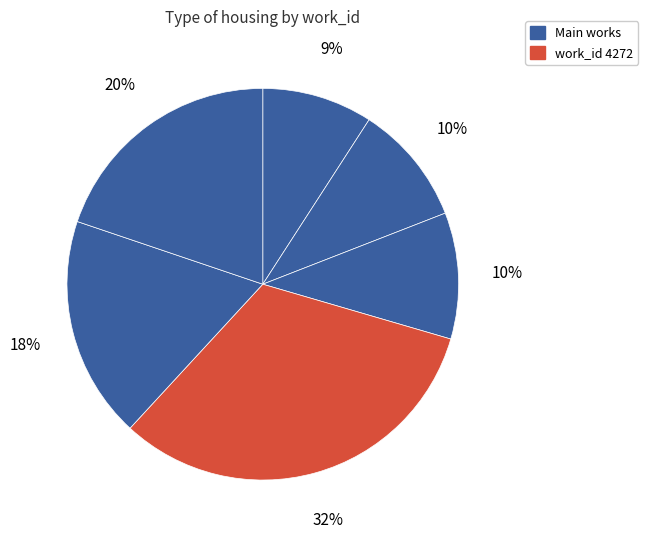

Count the number of slices in the pie.

6